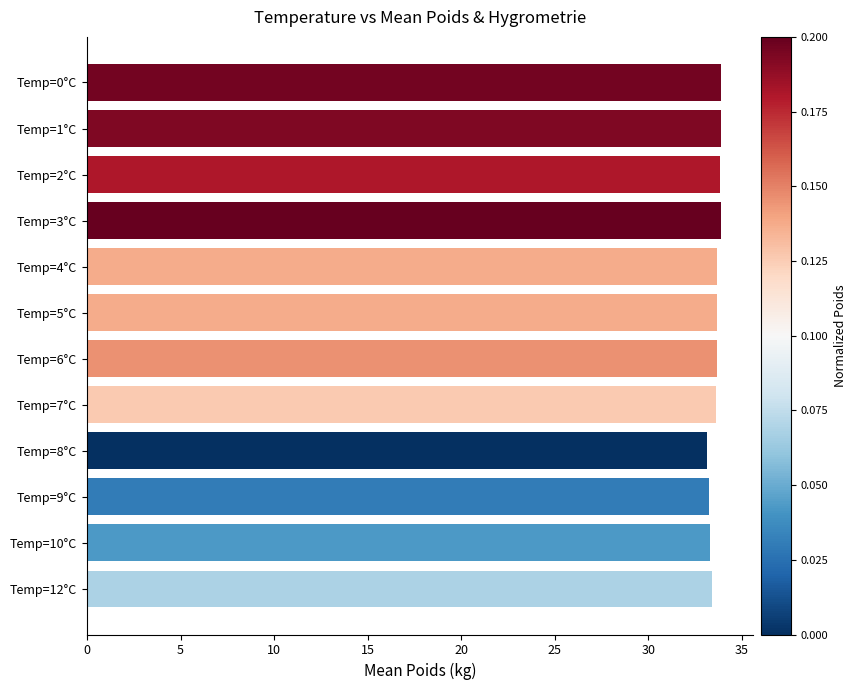

What is the label of the 6th bar from the top?

Temp=5°C